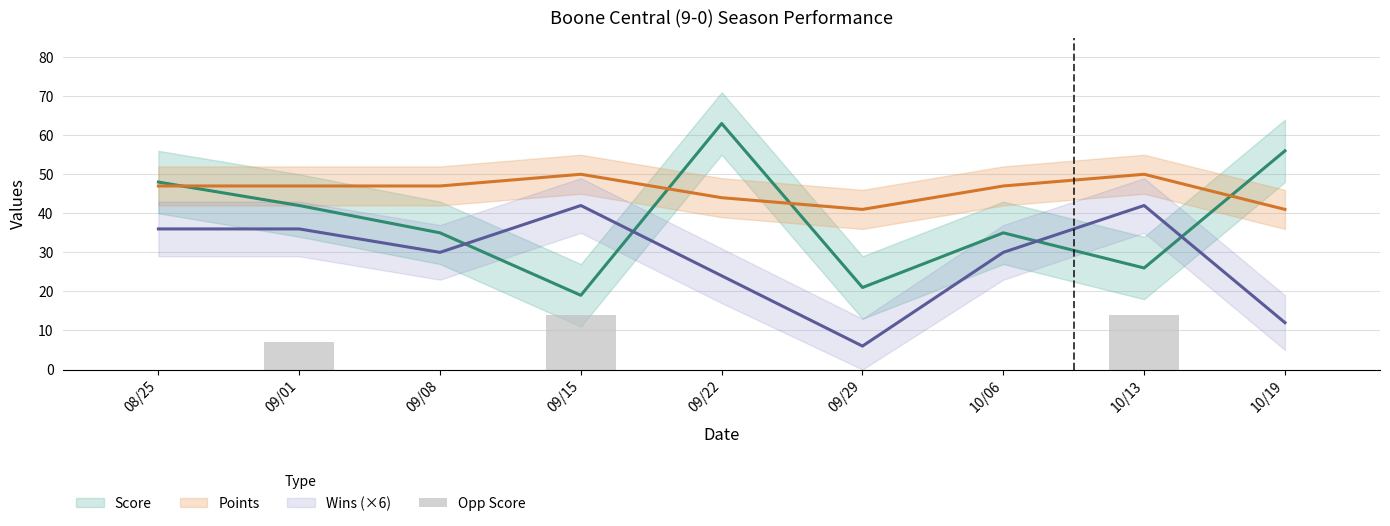

The value at 10/13 is 14. True or false?

True